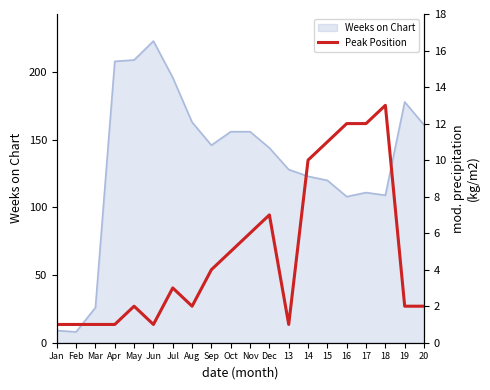

The value of Weeks on Chart at Dec is 144. True or false?

True